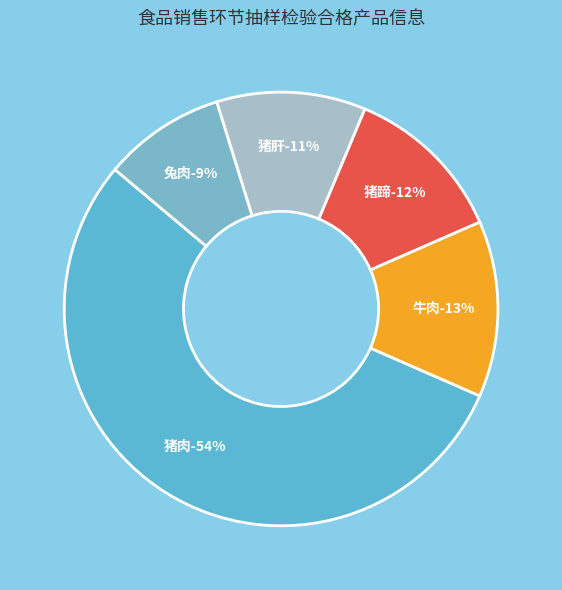

Is it true that 兔肉 is 9% of the pie?

True